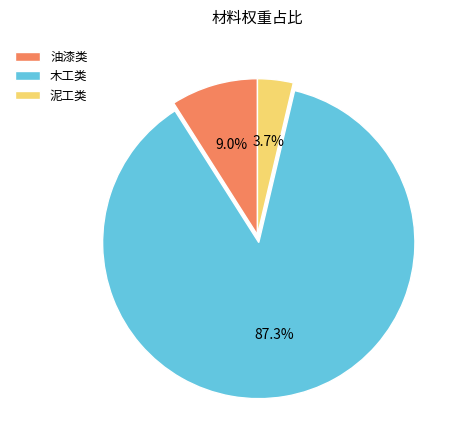

Does any single category account for the majority?

Yes